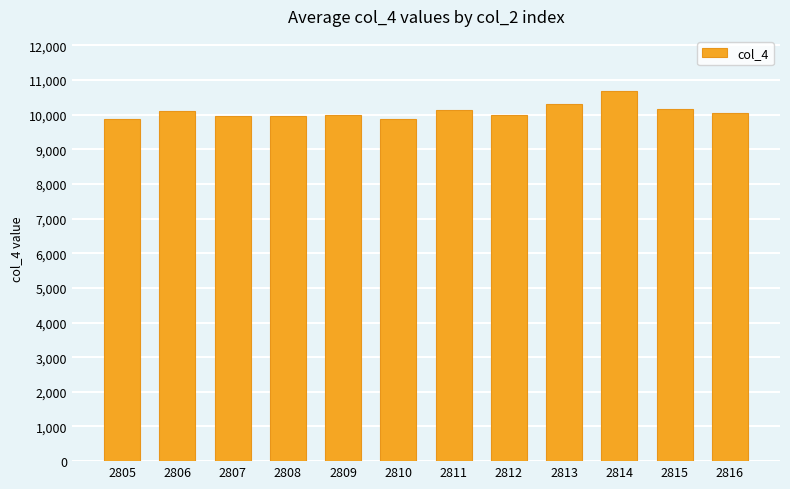

What is the approximate value at 2806, to the nearest 100?

10100